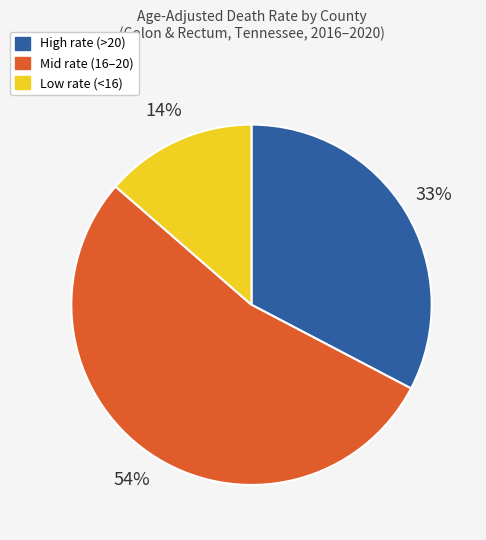

What is the smallest slice in the pie chart?

Low rate (<16)